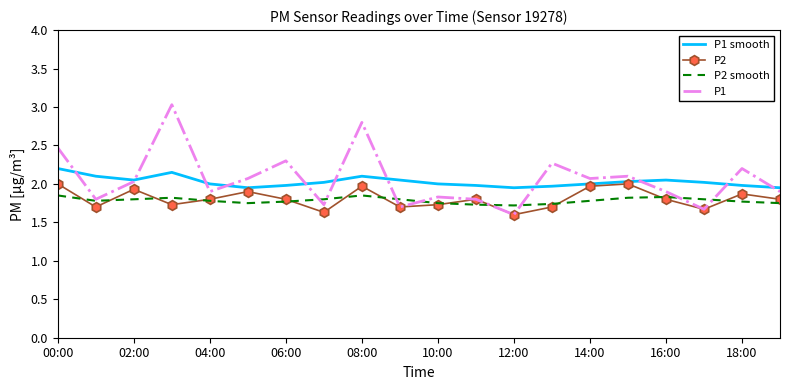

What is the difference between the second highest and second lowest values in the P2 series?

0.4